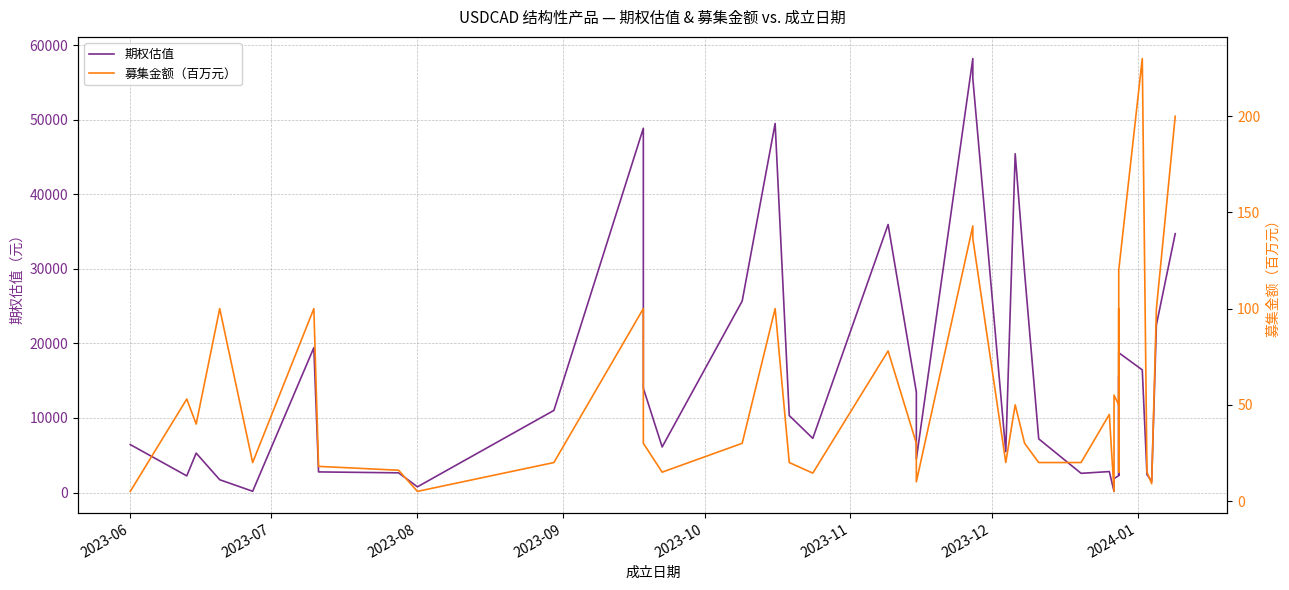

How many values in the 期权估值 series exceed 7197?

20